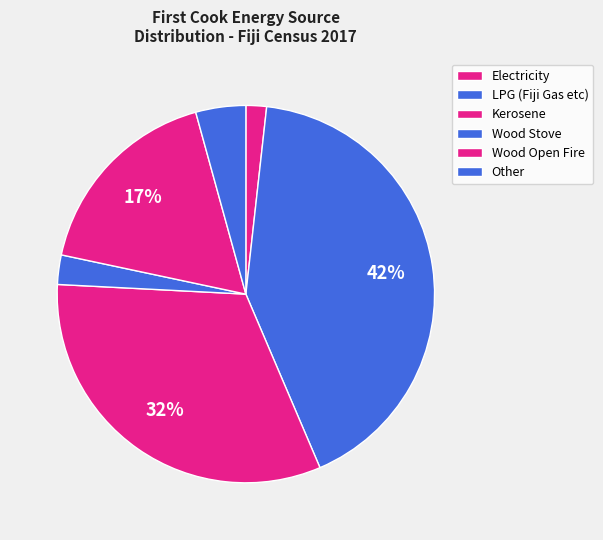

Combined, do LPG (Fiji Gas etc) and Wood Open Fire account for over 50%?

Yes